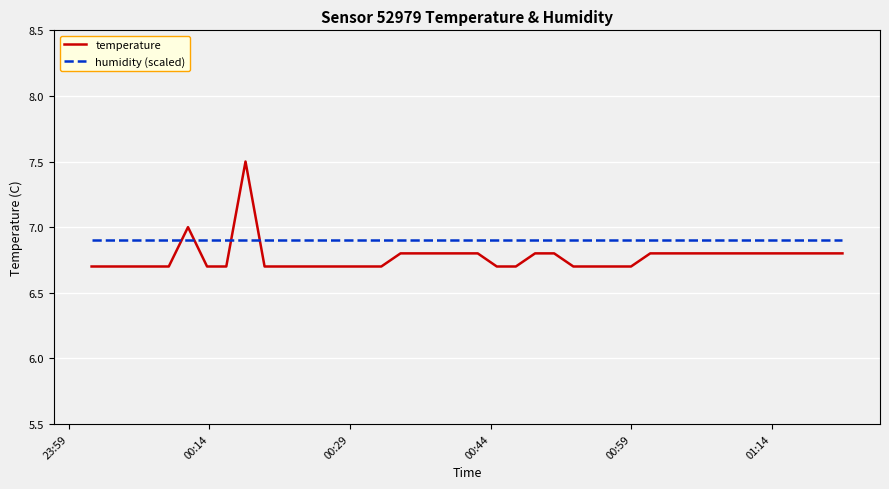

True or false: humidity (scaled) and temperature cross at least once.

True